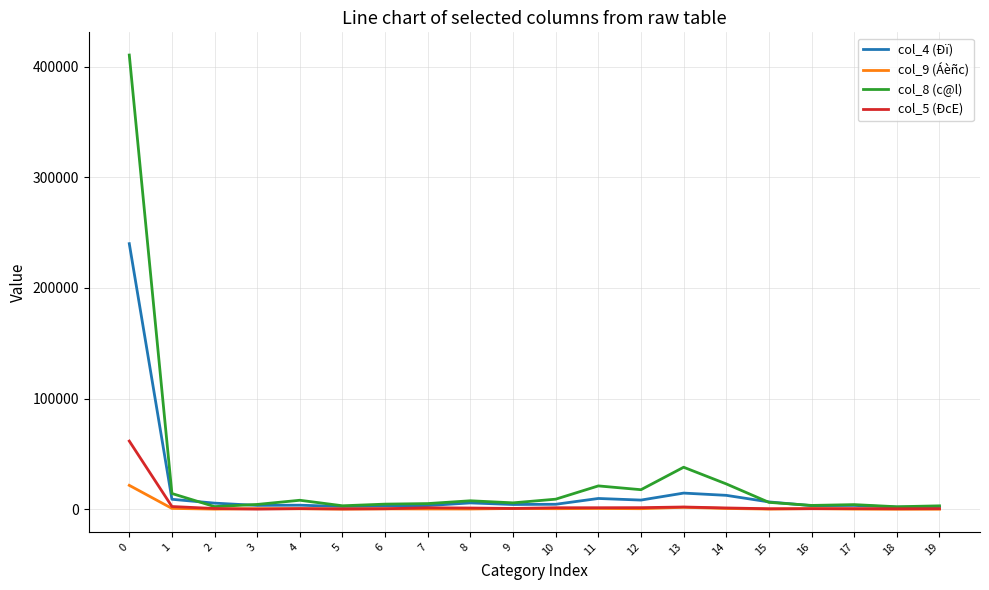

Which series has the widest spread of values?

col_8 (c@l)